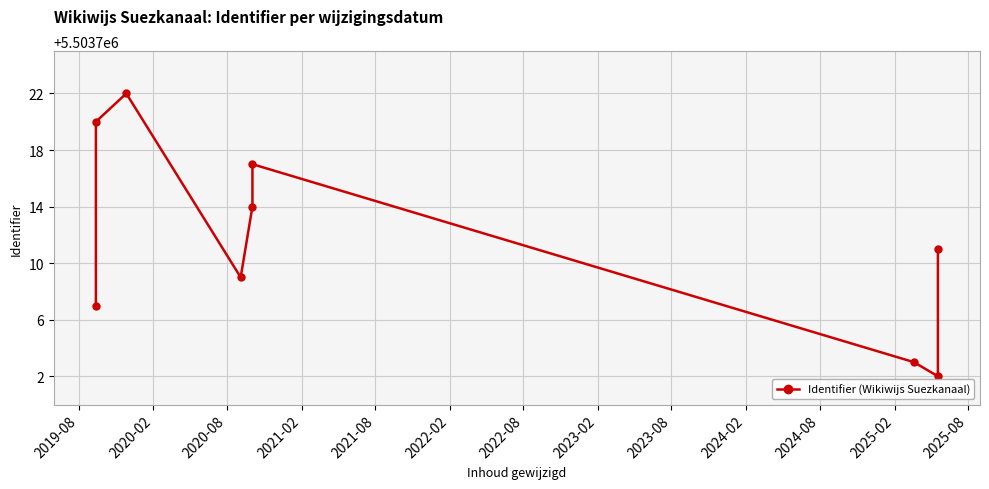

What is the ratio of the value at 2023-08 to the value at 2020-02?

1.0